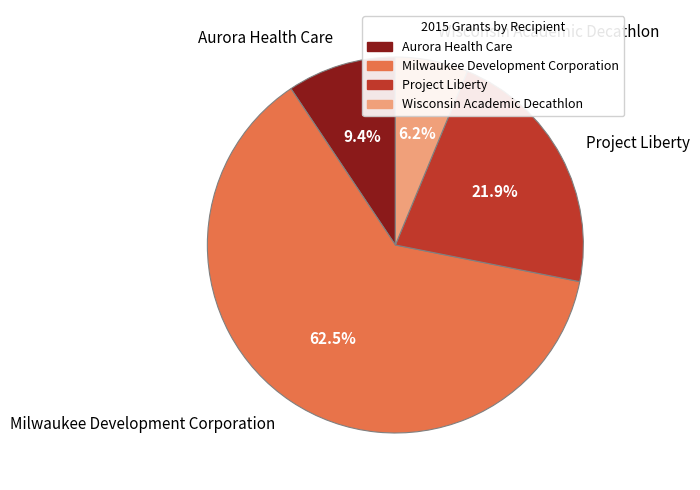

How many slices are in this pie chart?

4